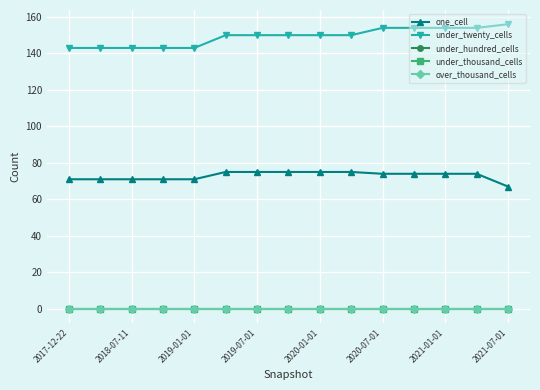

Reading left to right, what are all the values shown in this chart?

one_cell: 71	71	71	71	71	75	75	75	75	75	74	74	74	74	67
under_twenty_cells: 143	143	143	143	143	150	150	150	150	150	154	154	154	154	156
under_hundred_cells: 0	0	0	0	0	0	0	0	0	0	0	0	0	0	0
under_thousand_cells: 0	0	0	0	0	0	0	0	0	0	0	0	0	0	0
over_thousand_cells: 0	0	0	0	0	0	0	0	0	0	0	0	0	0	0